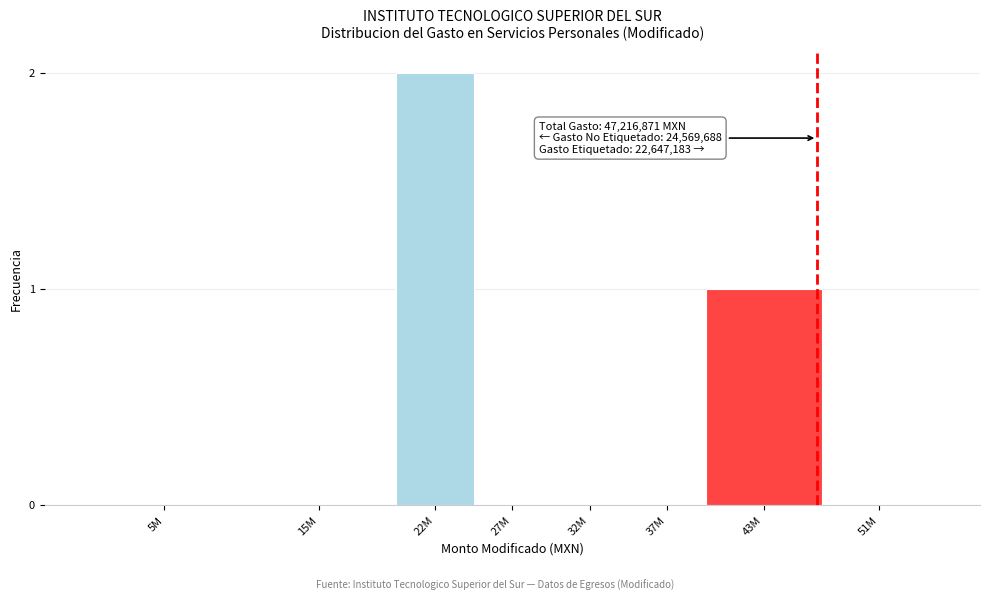

Reading left to right, extract all data points from this chart.

5M=0	15M=0	22M=2	27M=0	32M=0	37M=0	43M=1	51M=0